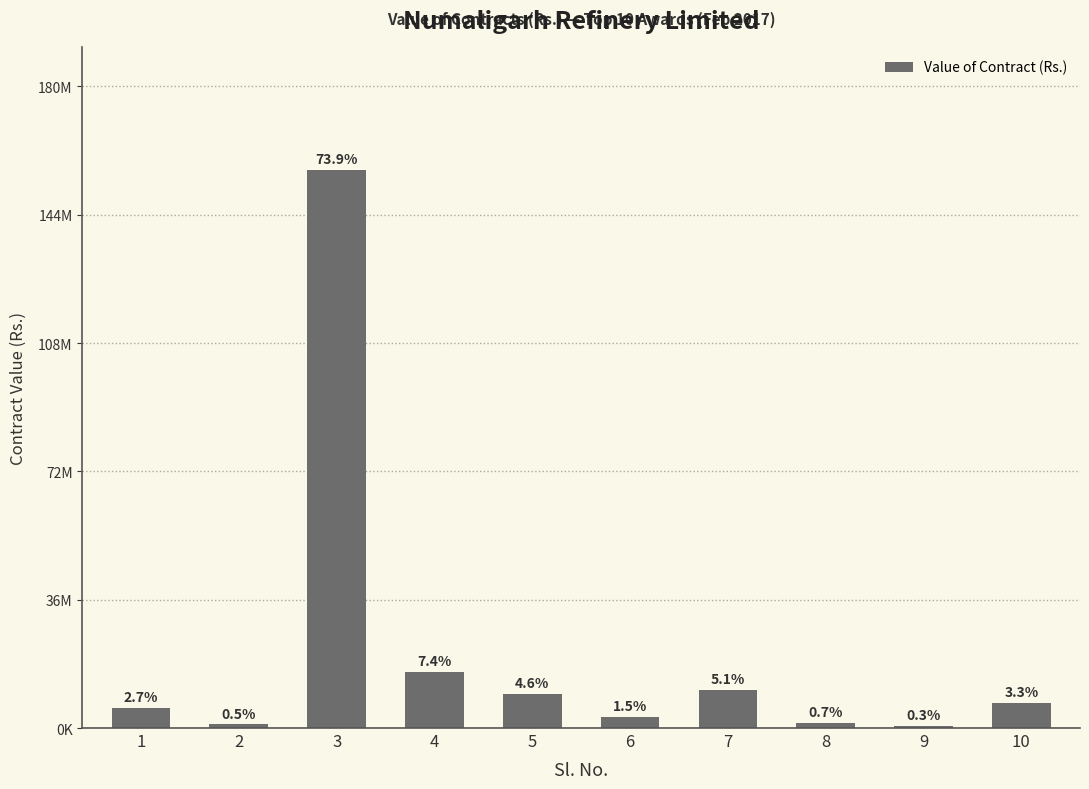

True or false: the data shows 530096.1 at 2.

False